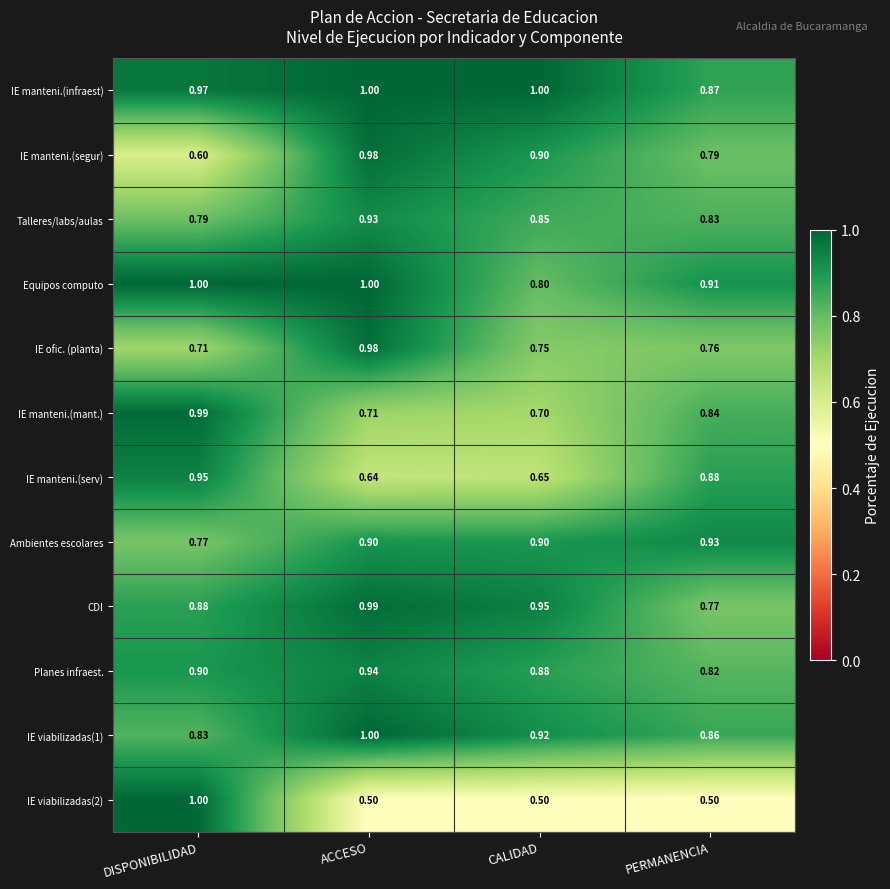

Which series has the largest total across all categories?

IE manteni.(infraest)